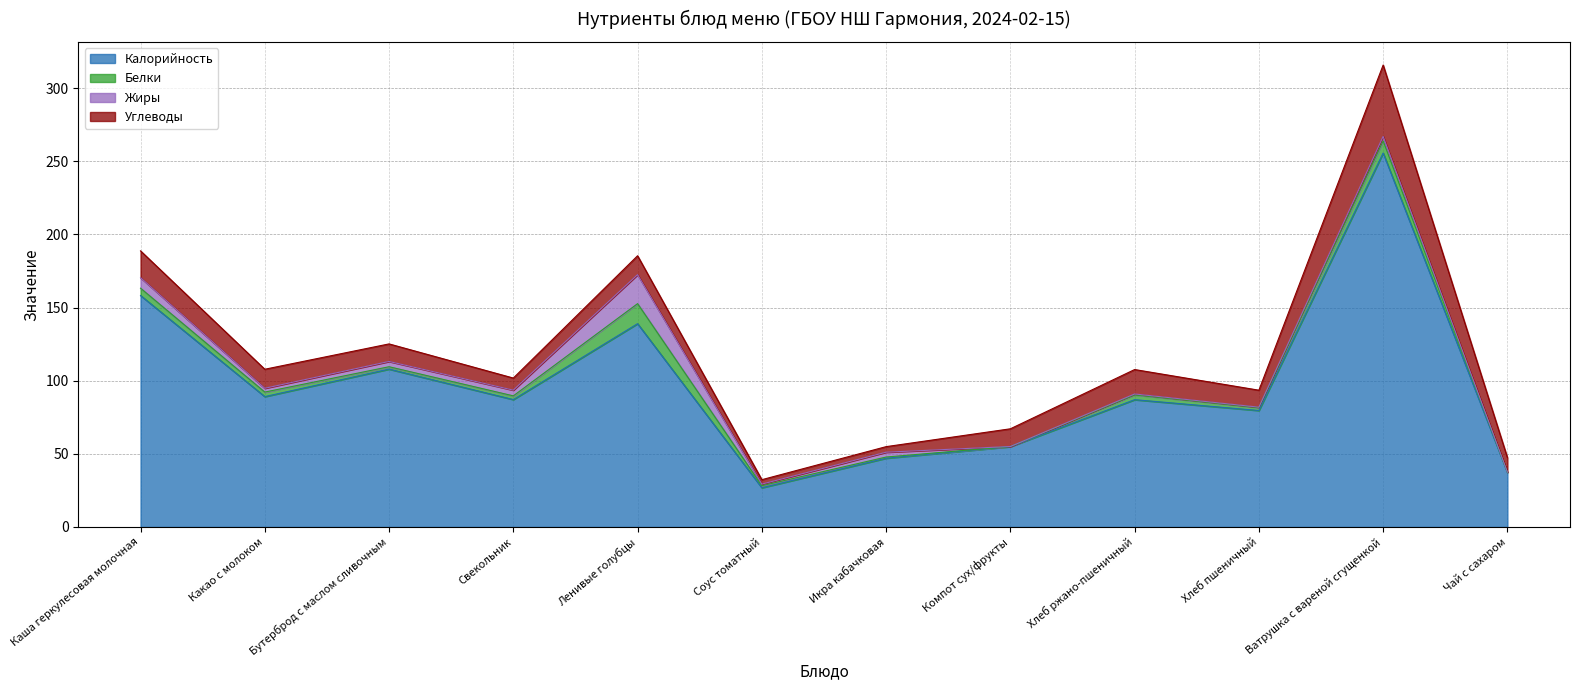

What is the difference between the Углеводы values at Соус томатный and Каша геркулесовая молочная?

15.3